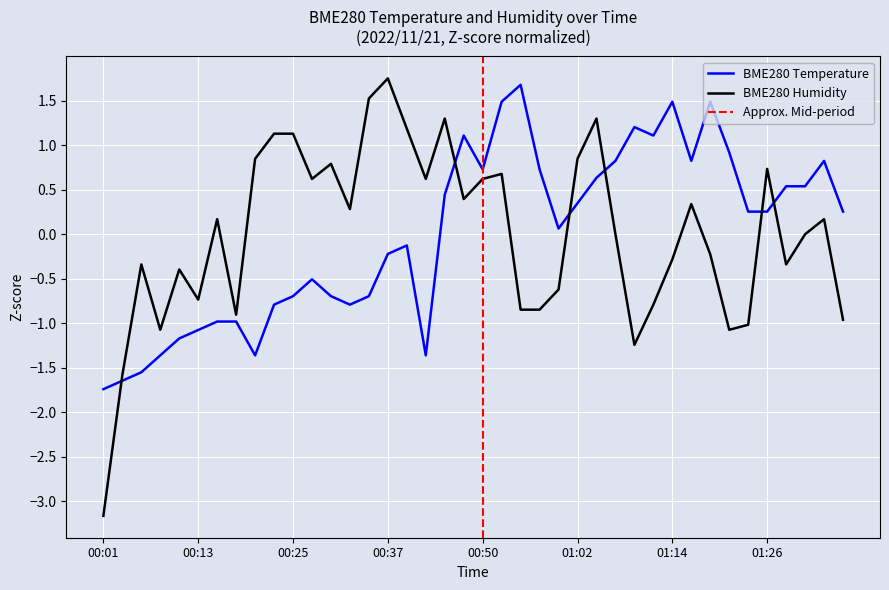

At how many categories does at least one series exceed 1?

14